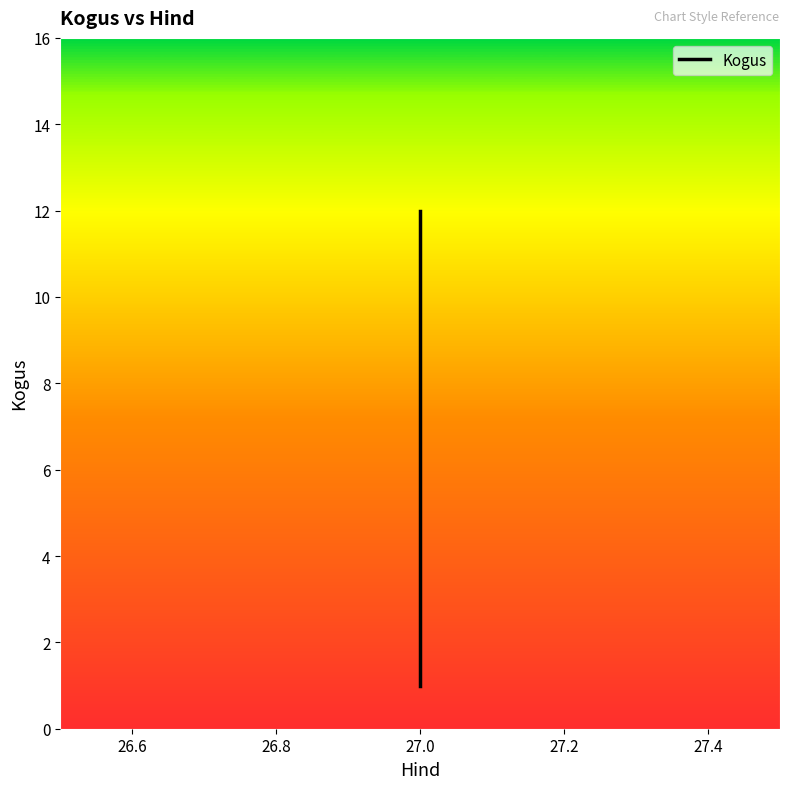

Does the chart have visible grid lines?

No